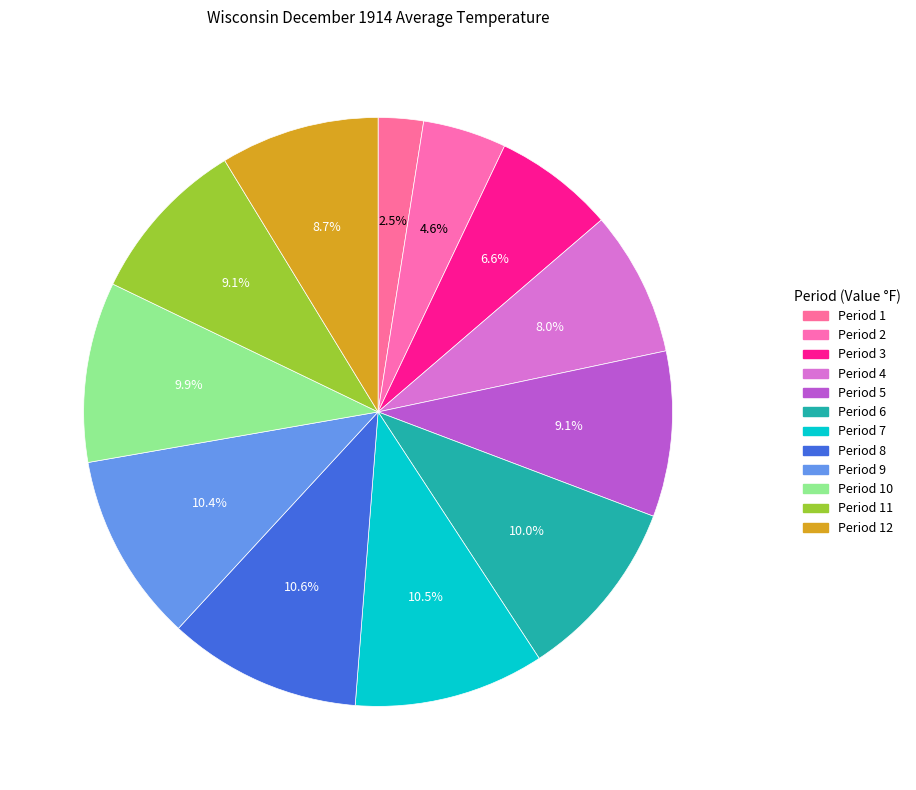

Rank the categories by value from lowest to highest.

Period 1, Period 2, Period 3, Period 4, Period 12, Period 5, Period 11, Period 10, Period 6, Period 9, Period 7, Period 8